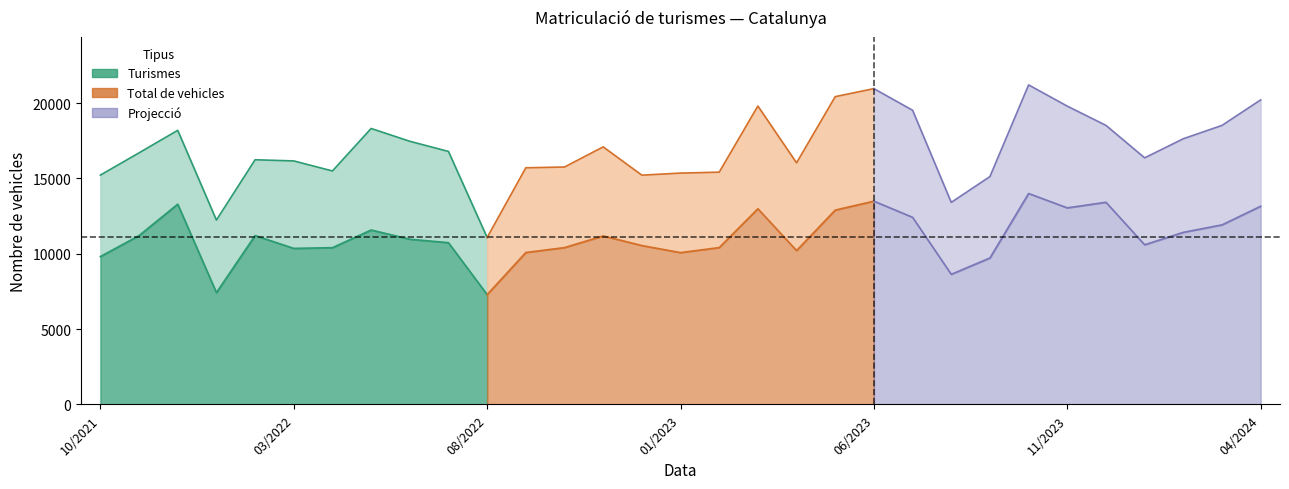

At 01/2023, list the series in order from smallest to largest.

Turismes, Total de vehicles